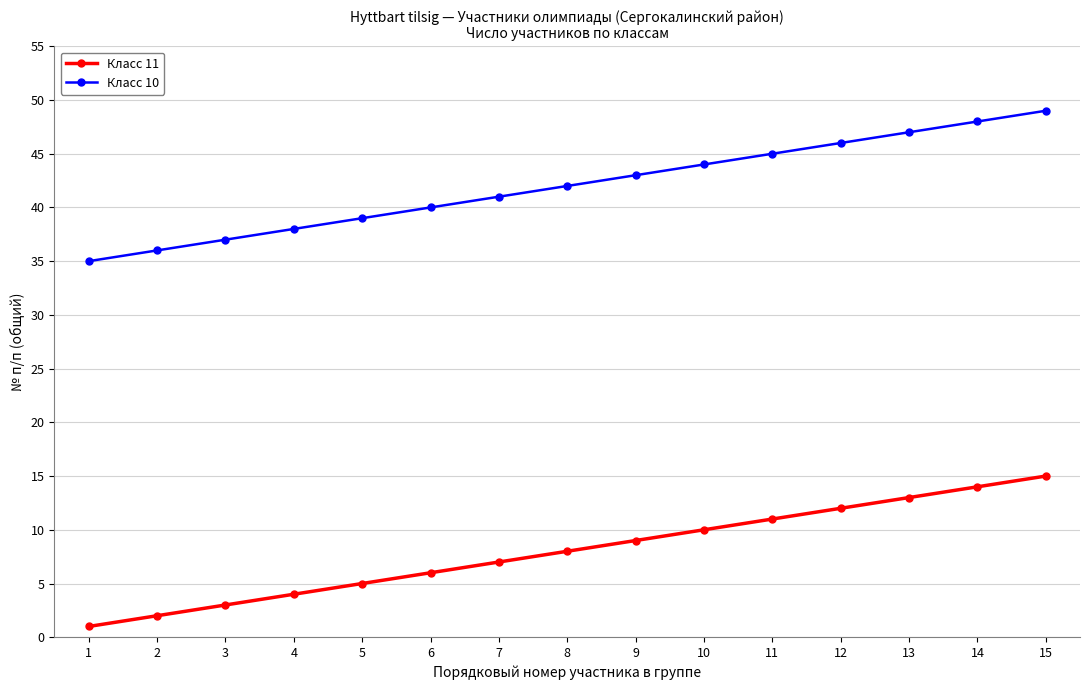

At which category is the sum across all series the highest?

15